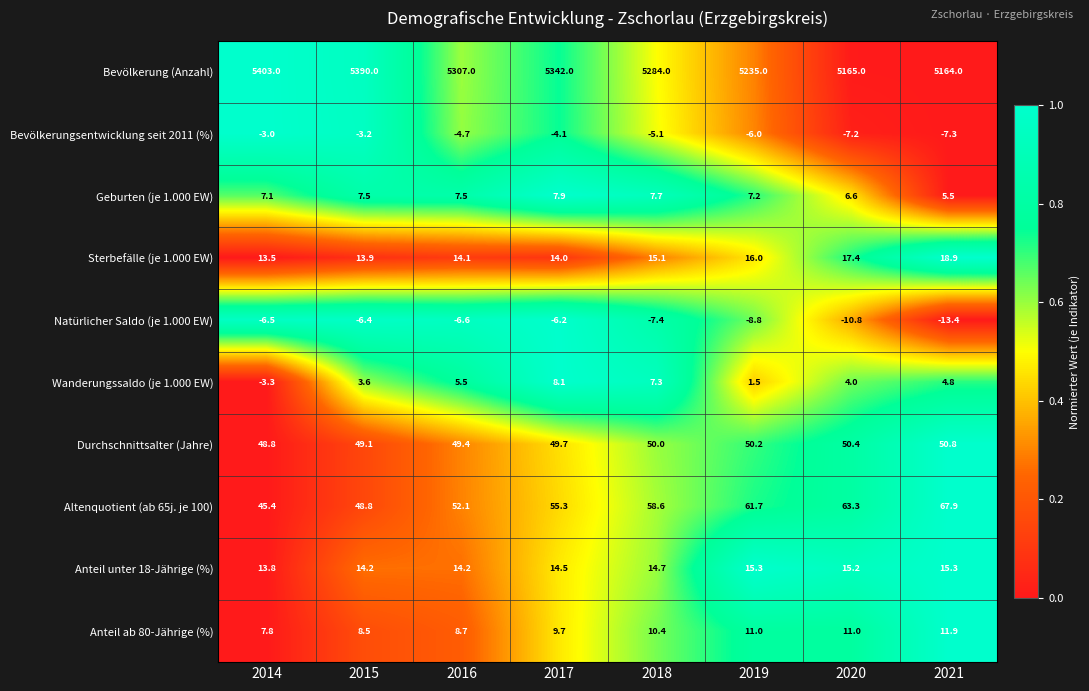

True or false: Bevölkerungsentwicklung seit 2011 (%) has a value of -1.2 at 2017.

False